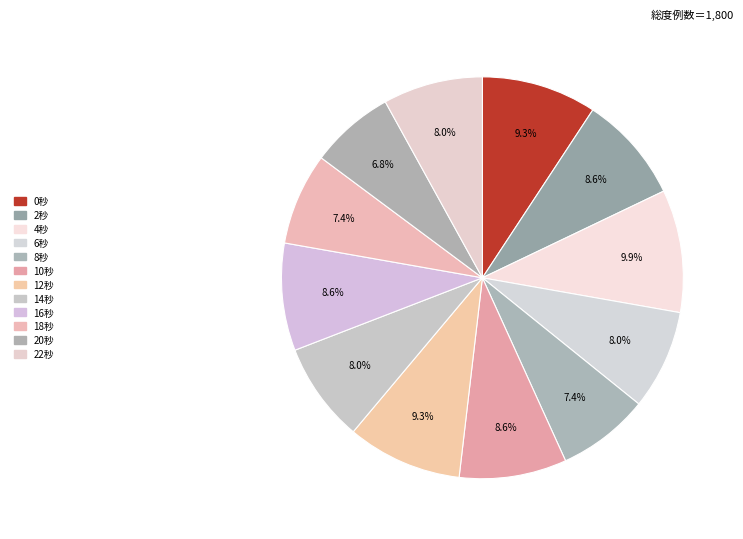

How many slices are in this pie chart?

12